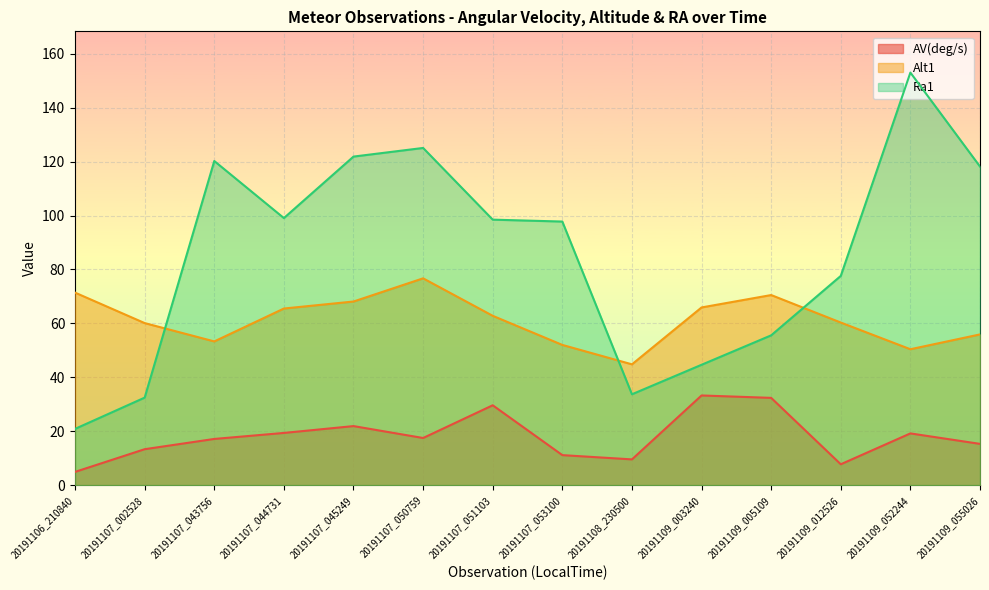

How many distinct data groups are displayed?

3